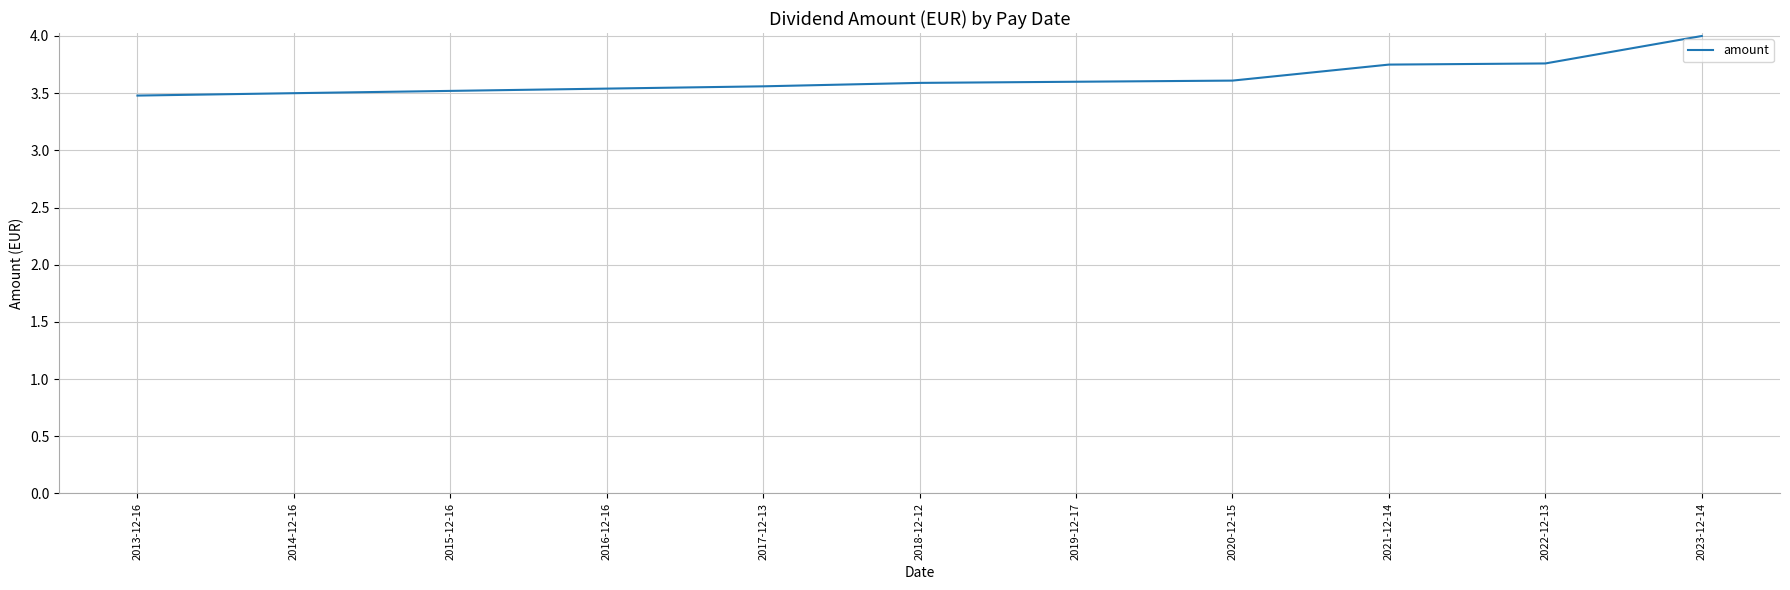

What is the ratio of the value at 2020-12-15 to the value at 2014-12-16?

1.0